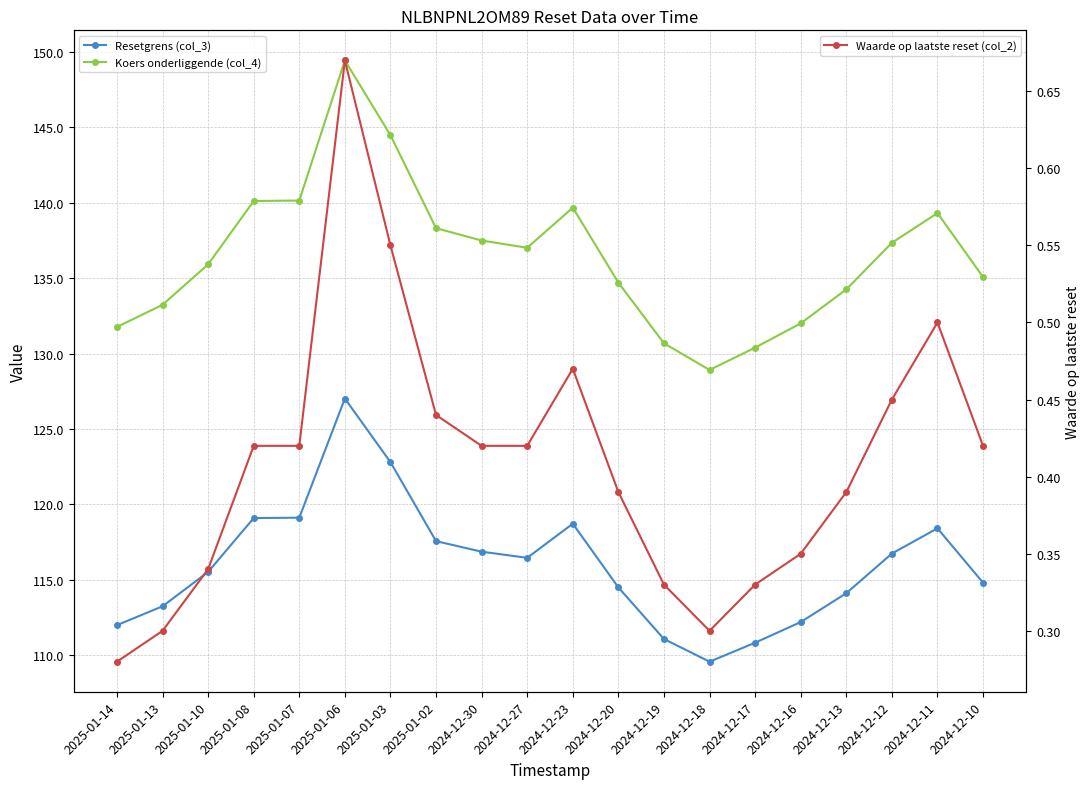

The Koers onderliggende (col_4) series shows 139.3 at 2024-12-11. True or false?

True